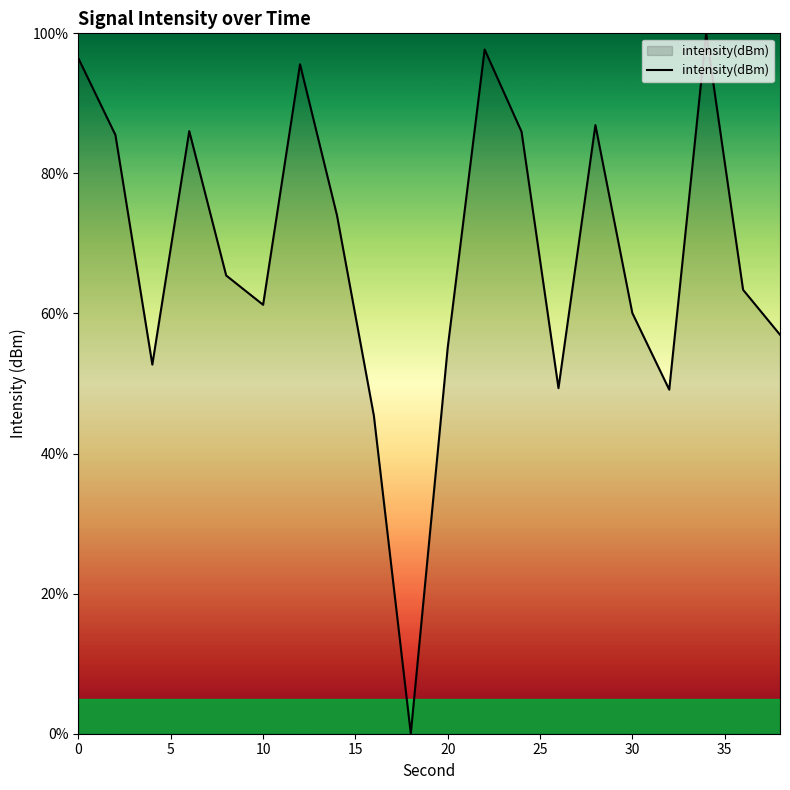

What is the difference between the maximum and second lowest values?

54.6